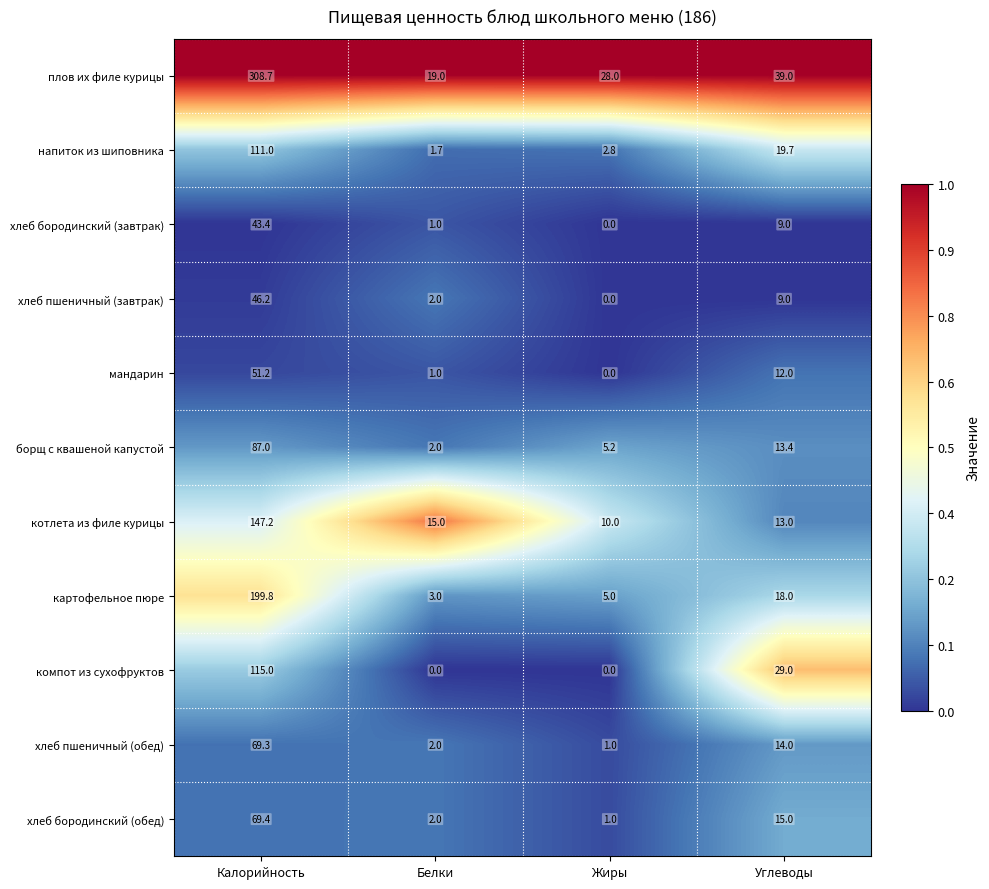

Which series has the widest spread of values?

плов их филе курицы